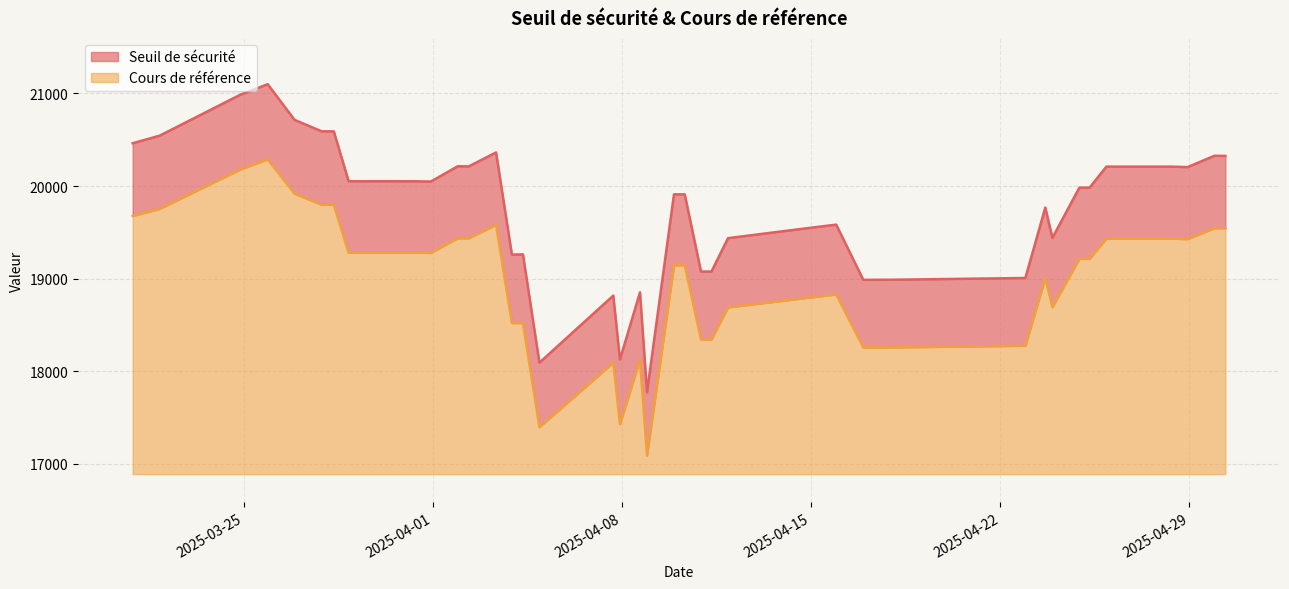

Which series changed the most between 10 and 17?

Seuil de sécurité